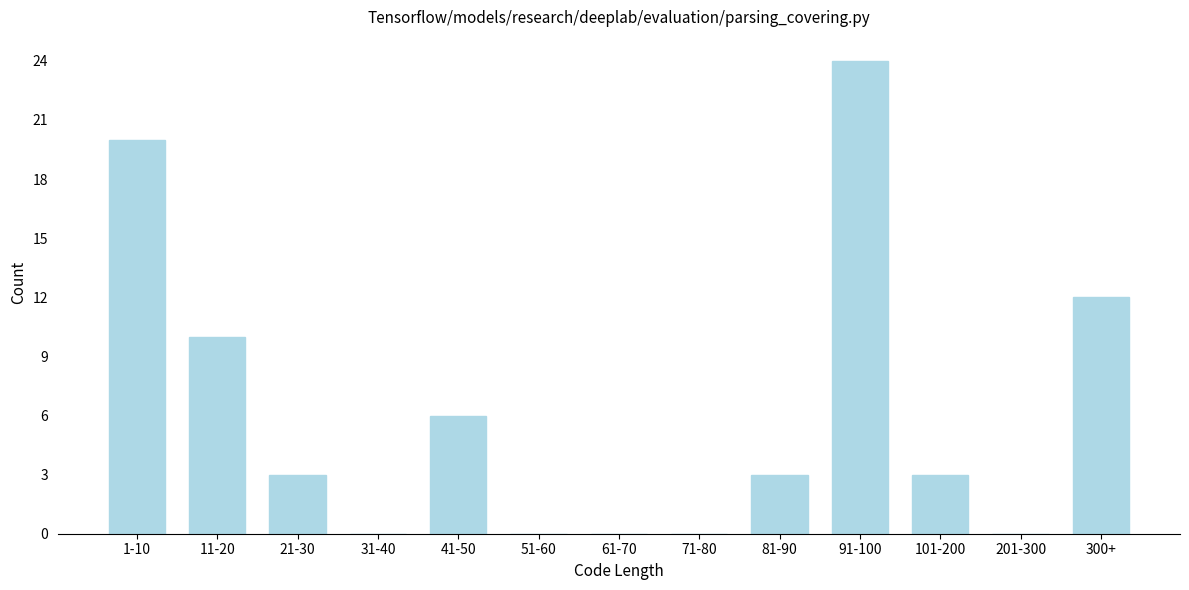

Reading right to left, what are all the values shown in this chart?

300+=12	201-300=0	101-200=3	91-100=24	81-90=3	71-80=0	61-70=0	51-60=0	41-50=6	31-40=0	21-30=3	11-20=10	1-10=20